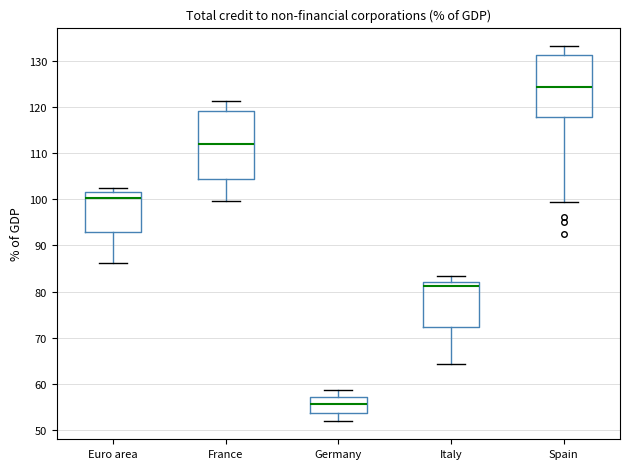

Where does the median line of the box for France sit on the y-axis? The values are not printed on the chart, so give them approximately, as read against the axis.

112